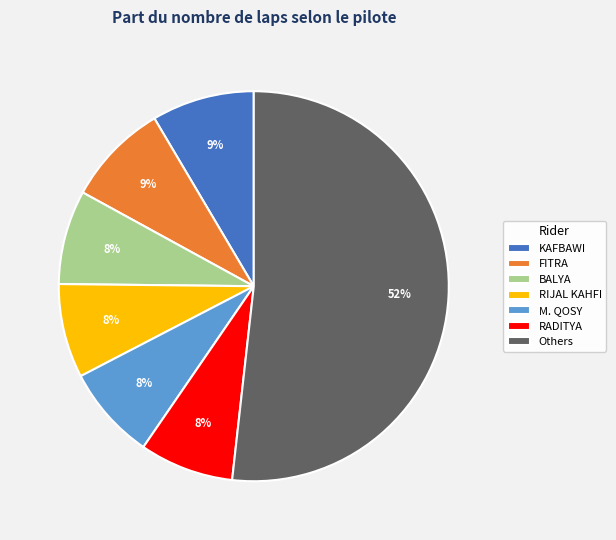

Which category has the biggest portion of the pie?

Others